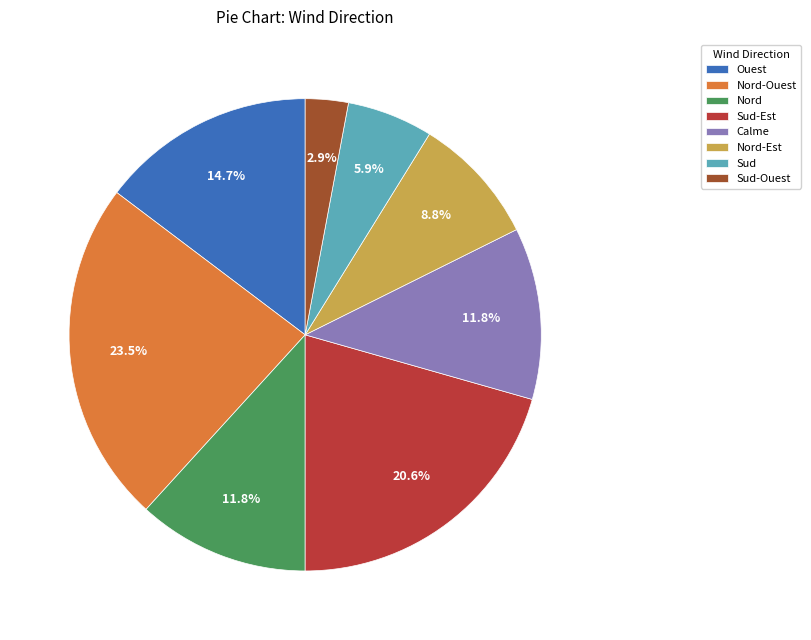

Is it true that Calme is 27% of the pie?

False